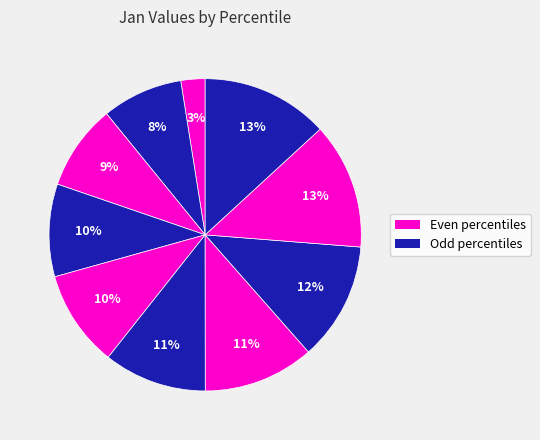

To the nearest percent, what is the difference between the largest and smallest slice percentages?

11%